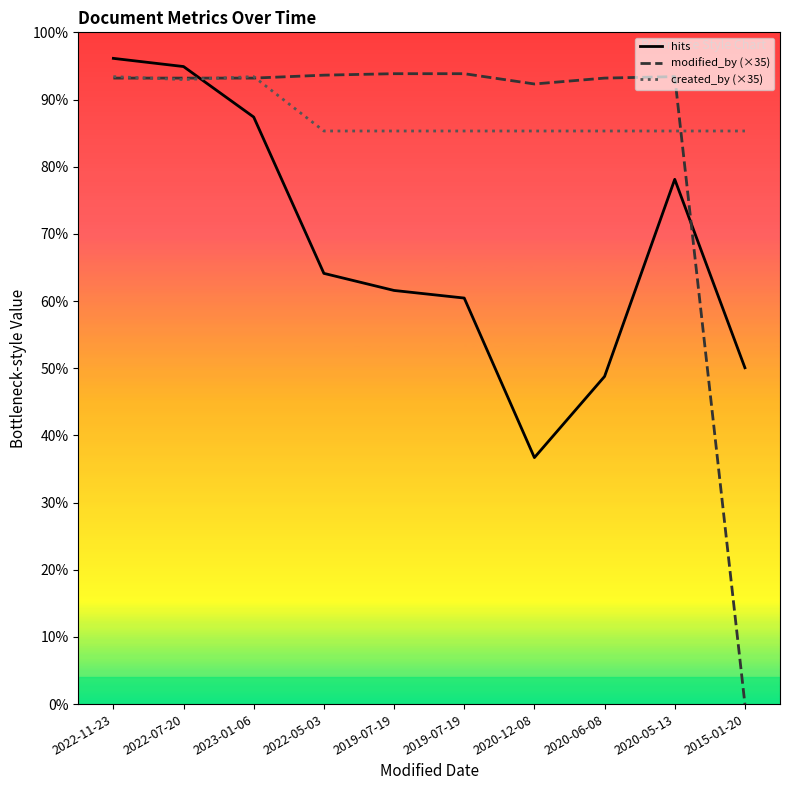

What are all the series names shown in the legend?

hits, modified_by (×35), created_by (×35)